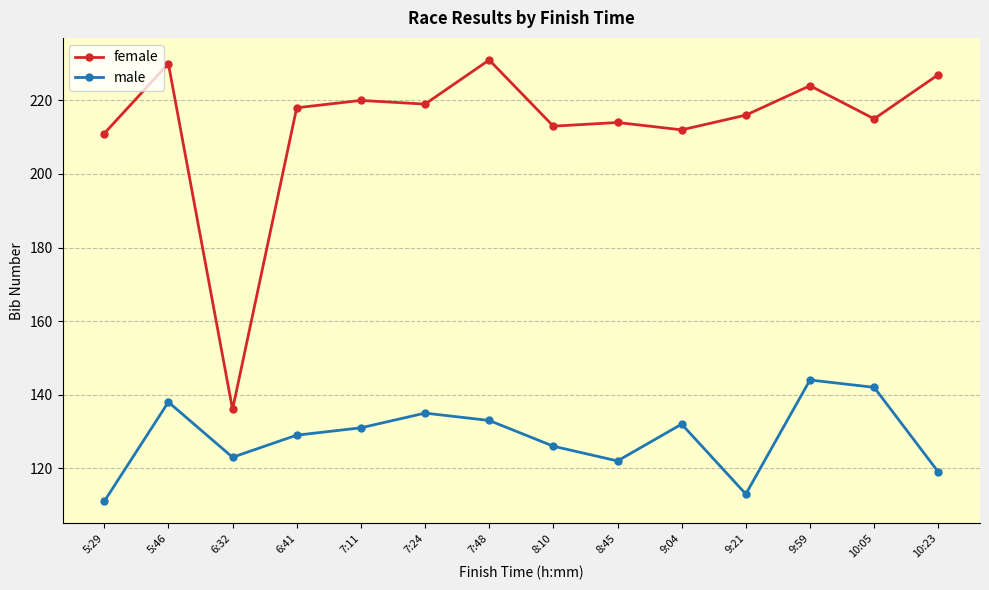

Which series has the widest spread of values?

female